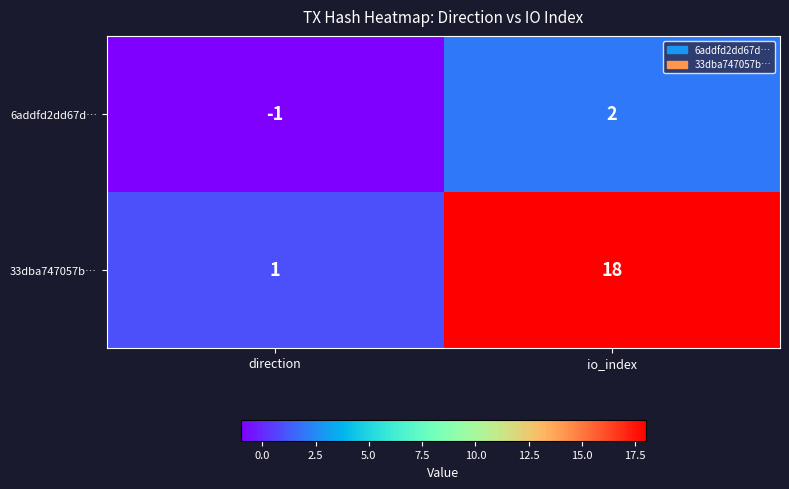

The 6addfd2dd67d… series shows 1 at io_index. True or false?

False